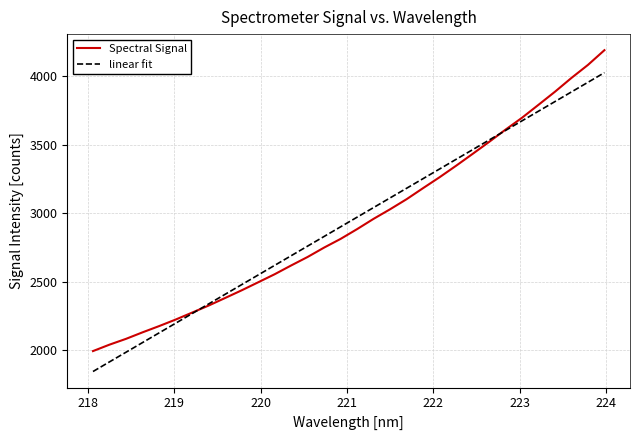

What is the sum of all Spectral Signal values?

93910.4